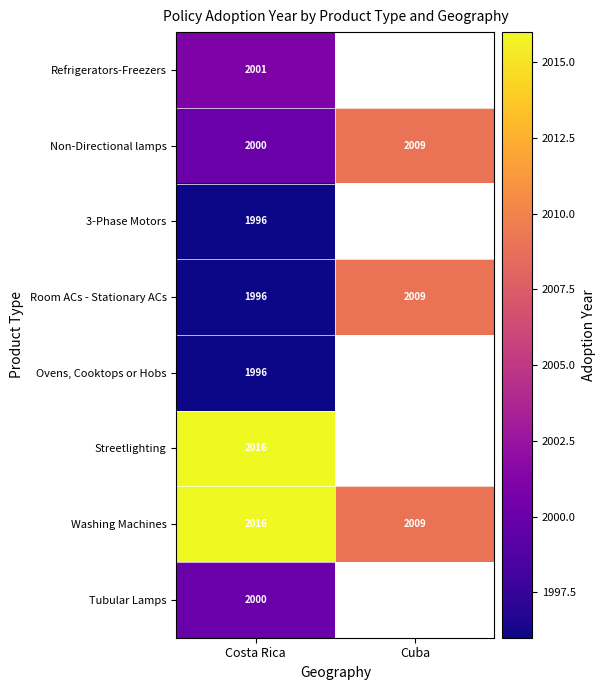

What is the difference between the Room ACs - Stationary ACs values at Cuba and Costa Rica?

13